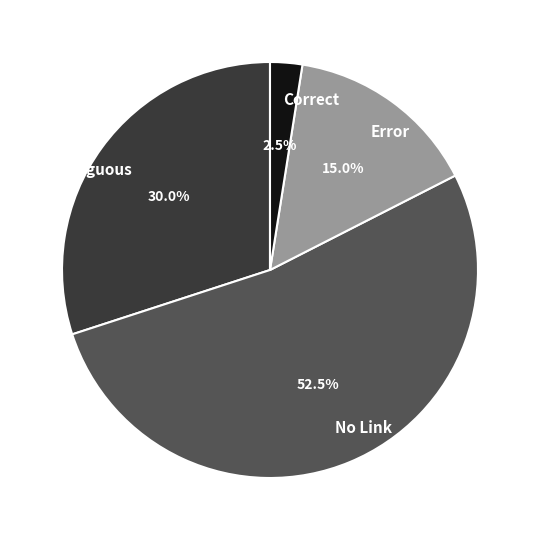

Is there any slice that represents more than half of the pie?

Yes